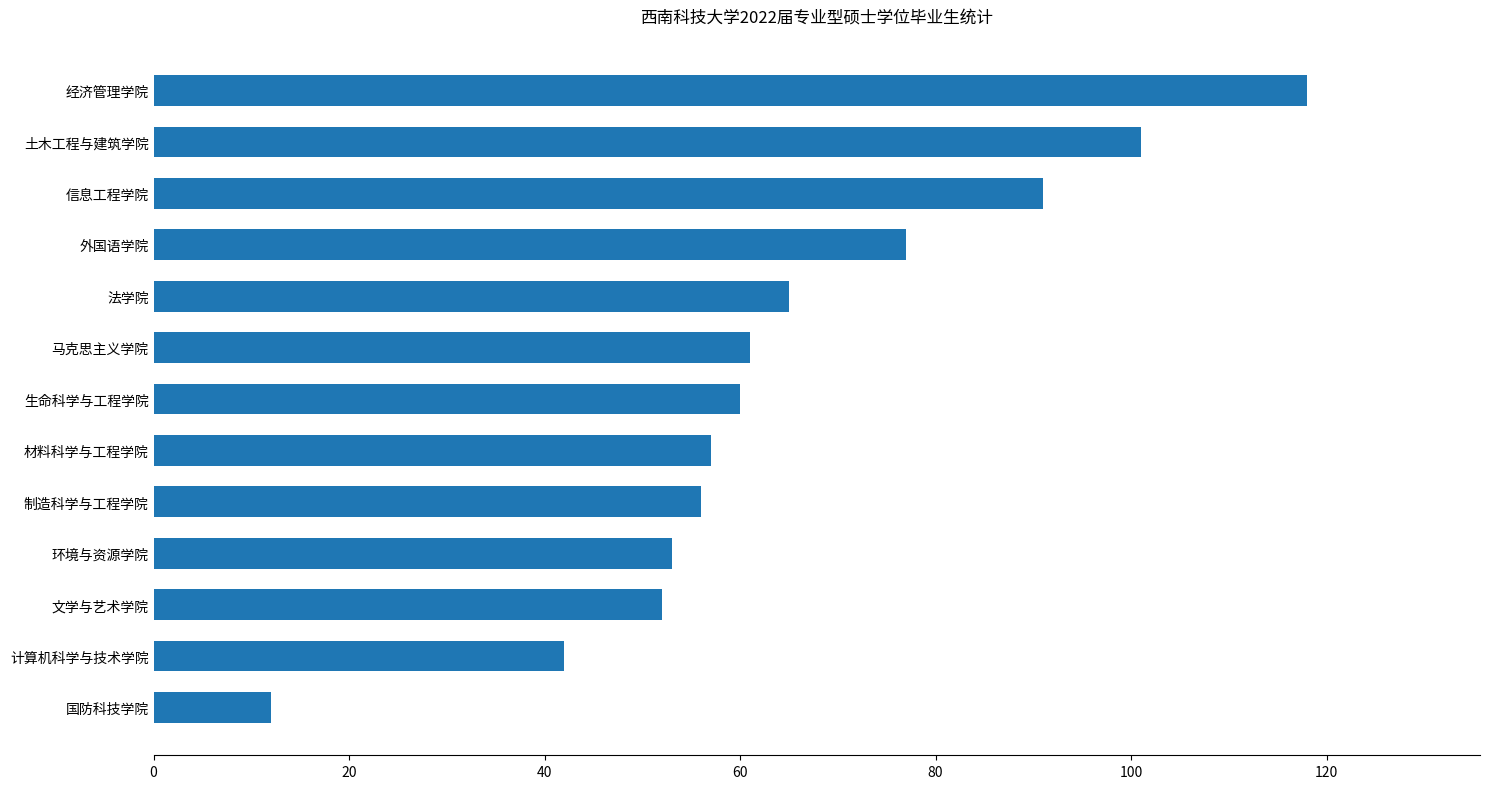

Reading bottom to top, list all the values displayed in this chart.

国防科技学院=12	计算机科学与技术学院=42	文学与艺术学院=52	环境与资源学院=53	制造科学与工程学院=56	材料科学与工程学院=57	生命科学与工程学院=60	马克思主义学院=61	法学院=65	外国语学院=77	信息工程学院=91	土木工程与建筑学院=101	经济管理学院=118